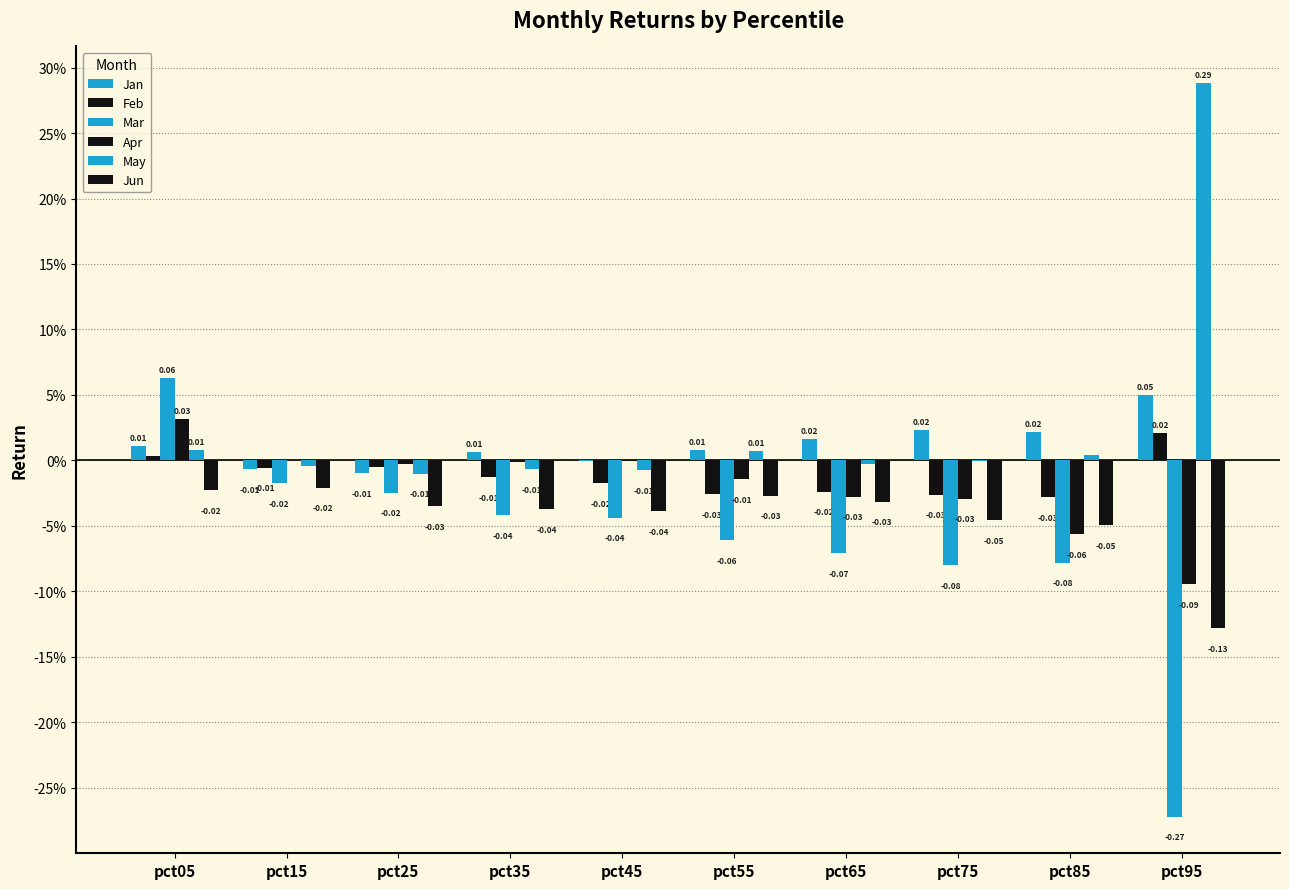

Reading right to left, what are all the values shown in this chart?

Jan: pct95=0.1	pct85=0.0	pct75=0.0	pct65=0.0	pct55=0.0	pct45=-0.0	pct35=0.0	pct25=-0.0	pct15=-0.0	pct05=0.0
Feb: pct95=0.0	pct85=-0.0	pct75=-0.0	pct65=-0.0	pct55=-0.0	pct45=-0.0	pct35=-0.0	pct25=-0.0	pct15=-0.0	pct05=0.0
Mar: pct95=-0.3	pct85=-0.1	pct75=-0.1	pct65=-0.1	pct55=-0.1	pct45=-0.0	pct35=-0.0	pct25=-0.0	pct15=-0.0	pct05=0.1
Apr: pct95=-0.1	pct85=-0.1	pct75=-0.0	pct65=-0.0	pct55=-0.0	pct45=-0.0	pct35=-0.0	pct25=-0.0	pct15=0.0	pct05=0.0
May: pct95=0.3	pct85=0.0	pct75=-0.0	pct65=-0.0	pct55=0.0	pct45=-0.0	pct35=-0.0	pct25=-0.0	pct15=-0.0	pct05=0.0
Jun: pct95=-0.1	pct85=-0.0	pct75=-0.0	pct65=-0.0	pct55=-0.0	pct45=-0.0	pct35=-0.0	pct25=-0.0	pct15=-0.0	pct05=-0.0